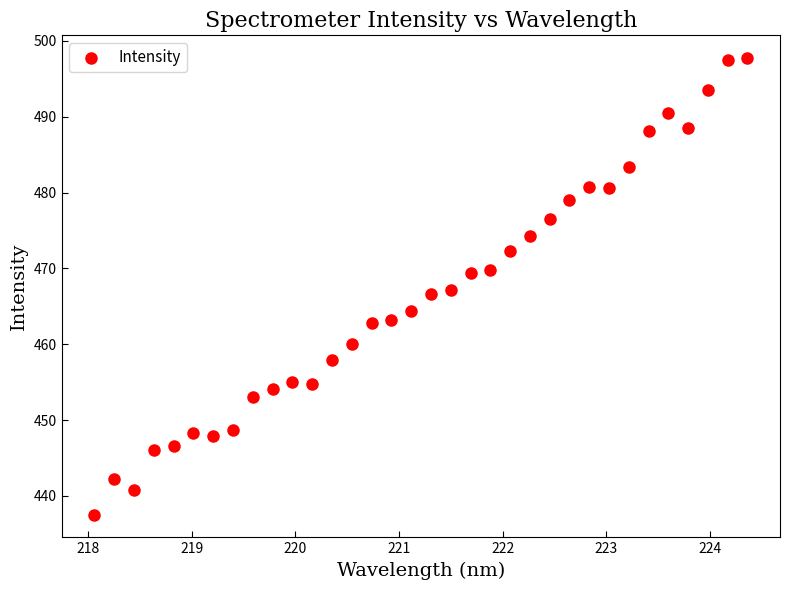

What is the range of X values (max minus min)?

6.3